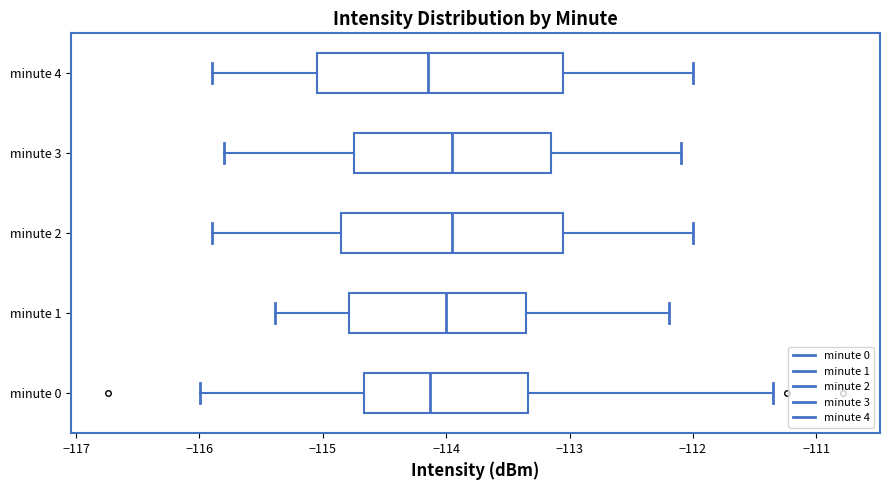

Where does the left whisker of the box for minute 4 end on the x-axis? The values are not printed on the chart, so give them approximately, as read against the axis.

-115.9